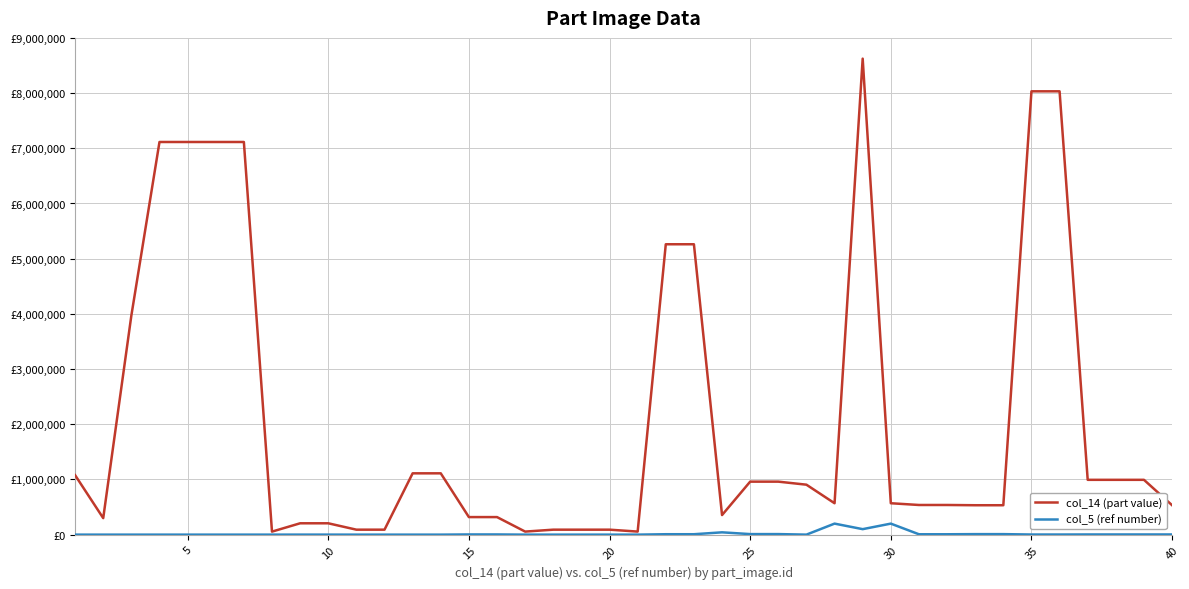

What are all the series names shown in the legend?

col_14 (part value), col_5 (ref number)